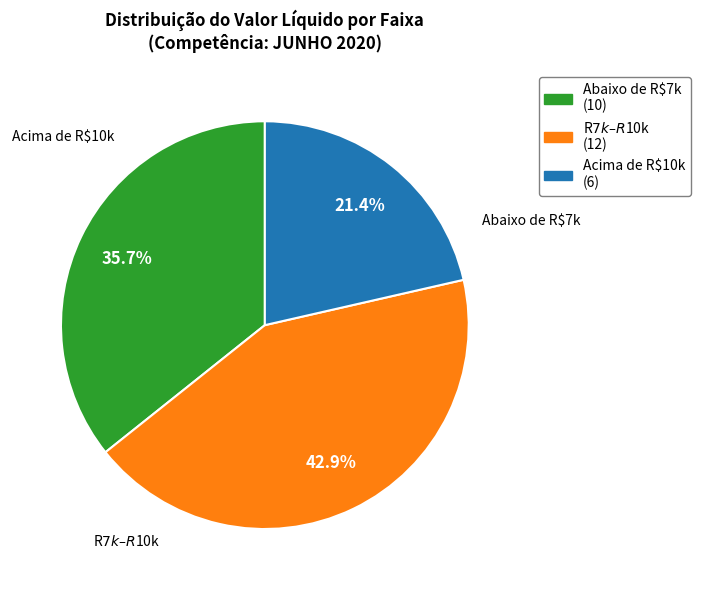

Is there a majority slice in this chart?

No